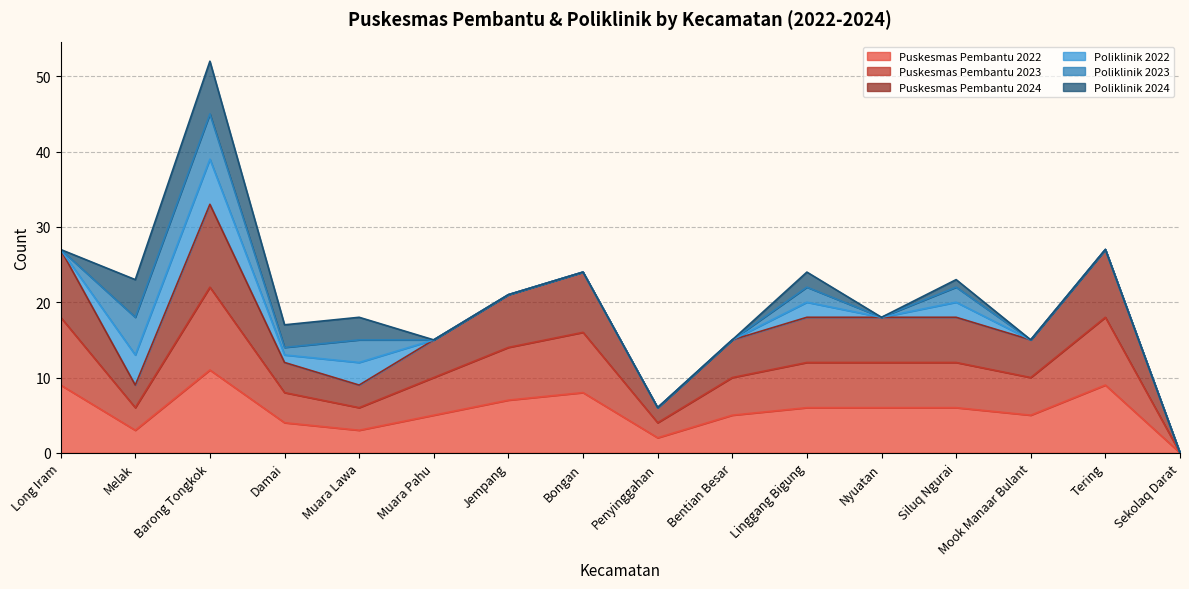

Does the chart display data point markers on the line(s)?

No